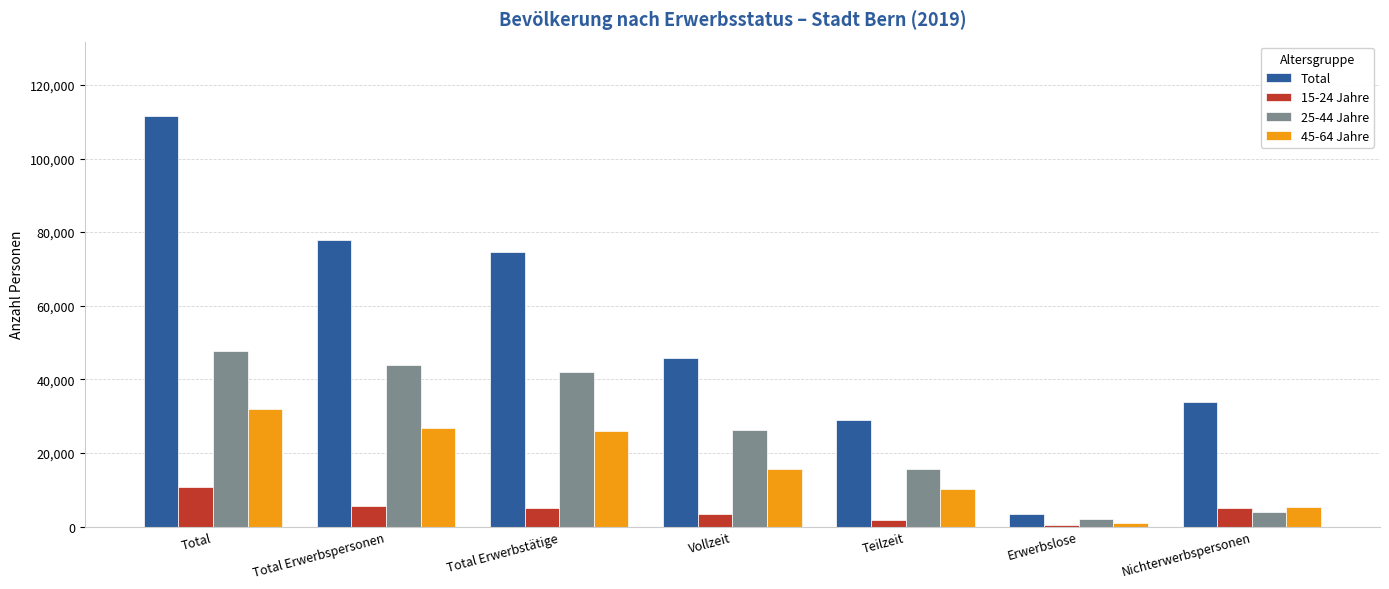

At which label does Total reach its minimum?

Erwerbslose